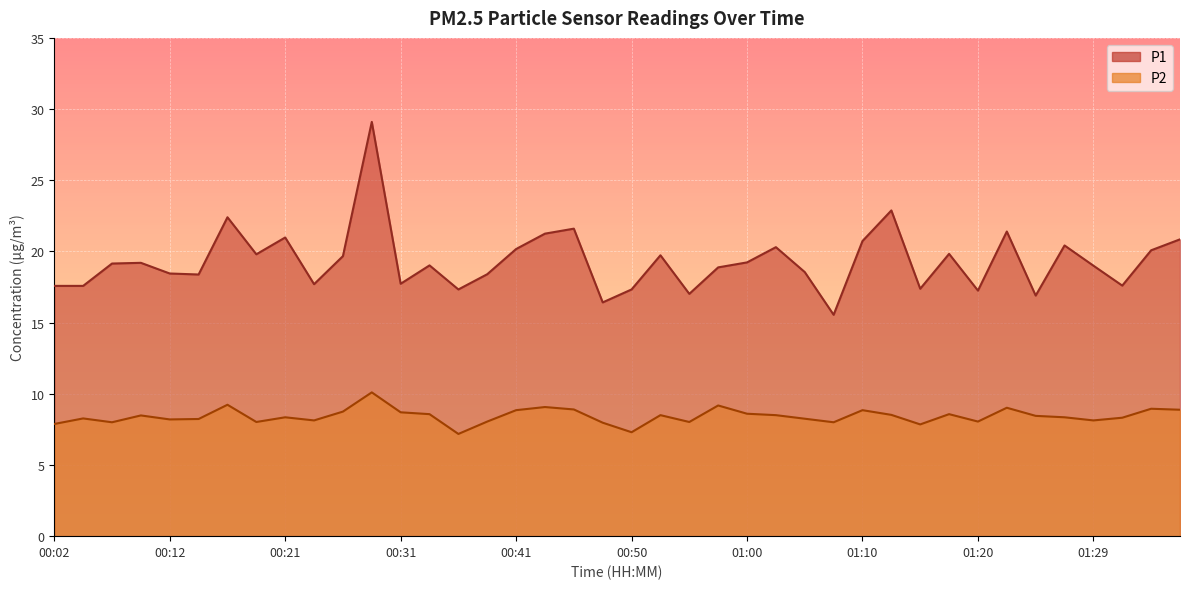

Is the value of P2 at 00:48 greater than the value of P1 at 00:09?

No